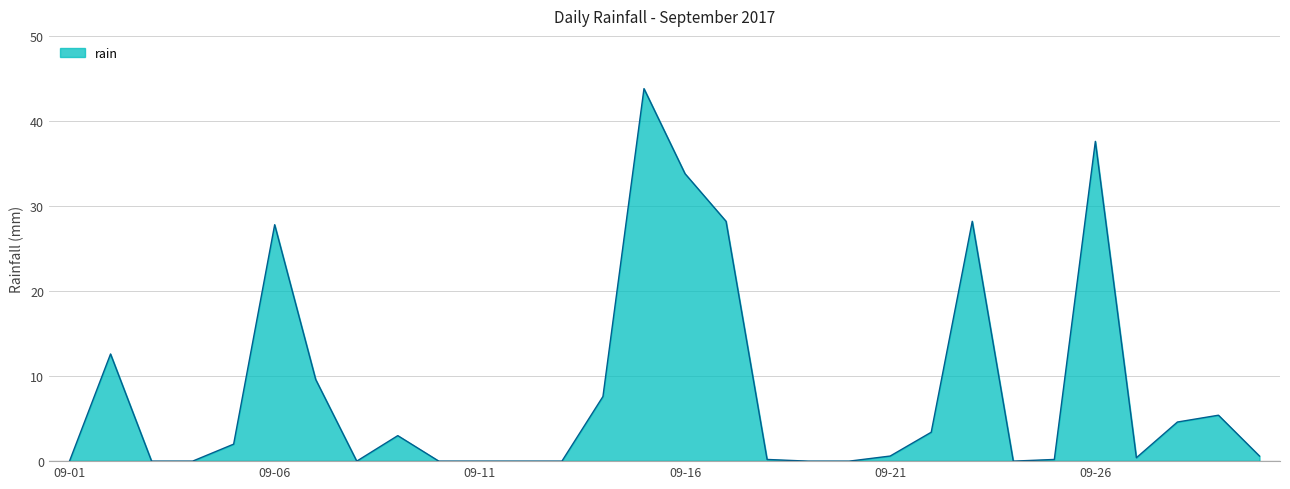

What is the difference between the maximum and minimum values?

43.8